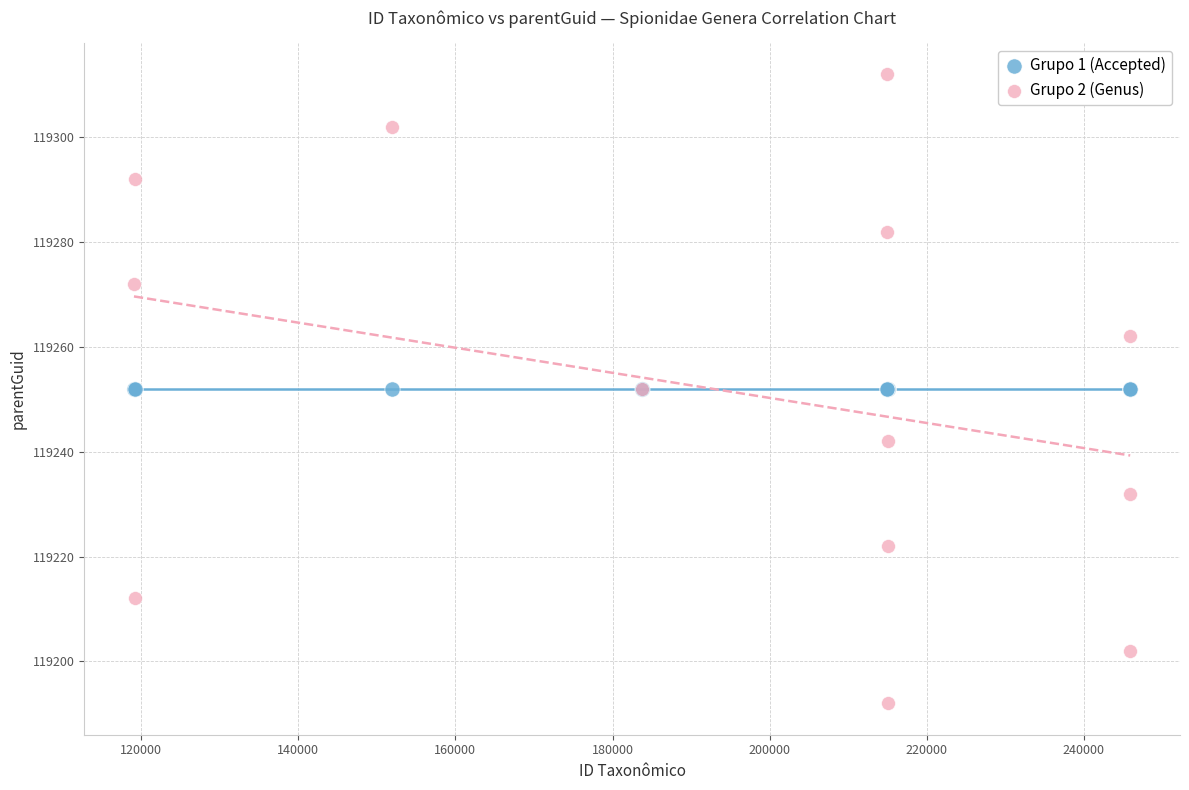

Which series contains the lowest Y value?

Grupo 2 (Genus)